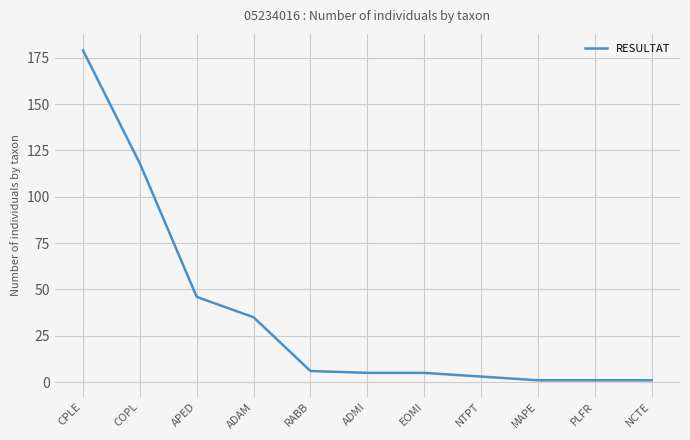

What is the change in value from COPL to NCTE?

-117